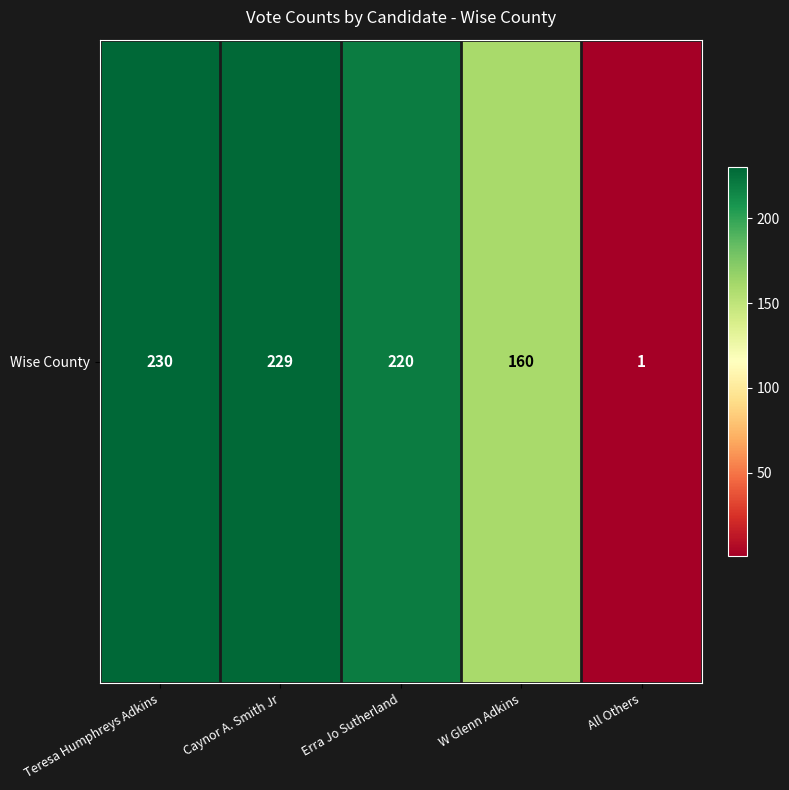

Reading right to left, what are all the values shown in this chart?

All Others=1	W Glenn Adkins=160	Erra Jo Sutherland=220	Caynor A. Smith Jr=229	Teresa Humphreys Adkins=230